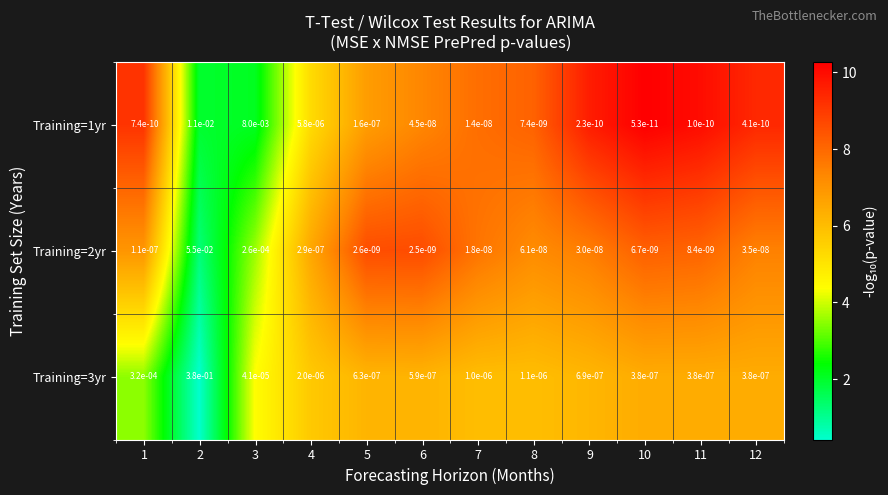

True or false: Training=1yr has a value of 0.0 at 5.

True